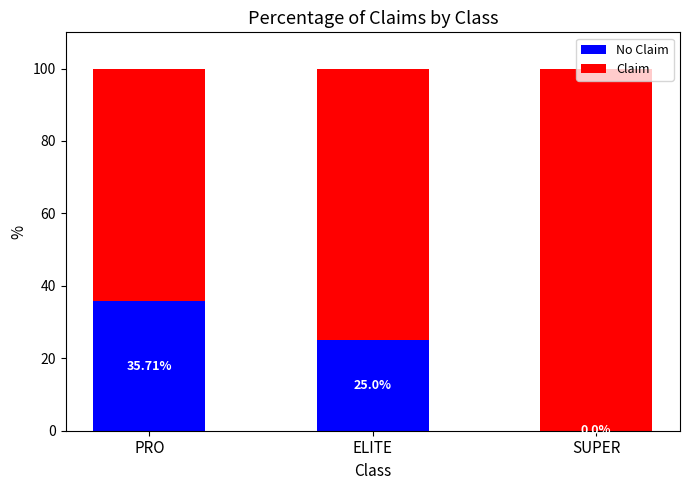

What is the total value across all series at SUPER?

100.0